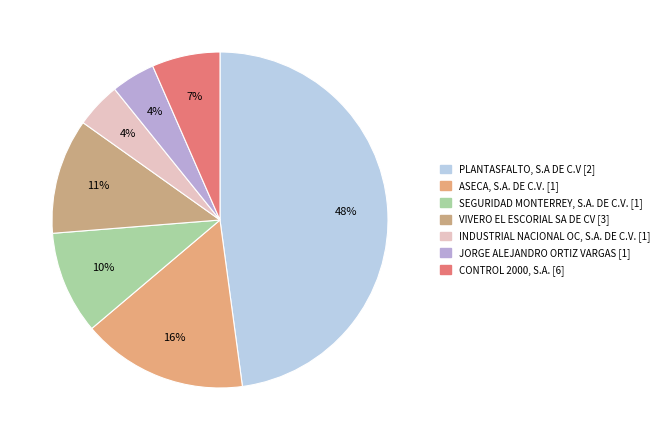

How many slices are in this pie chart?

7